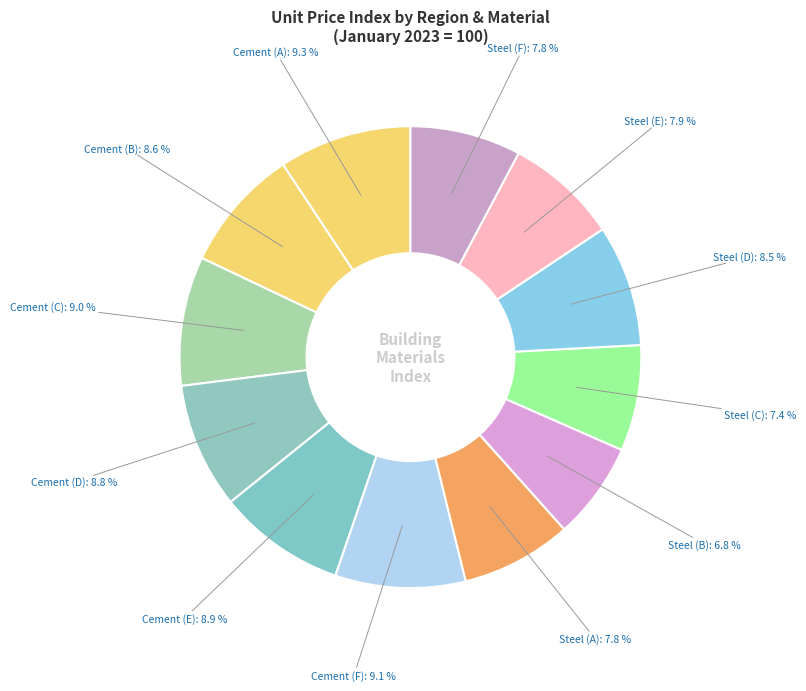

Which has a higher value, Steel (C) or Cement (C)?

Cement (C)